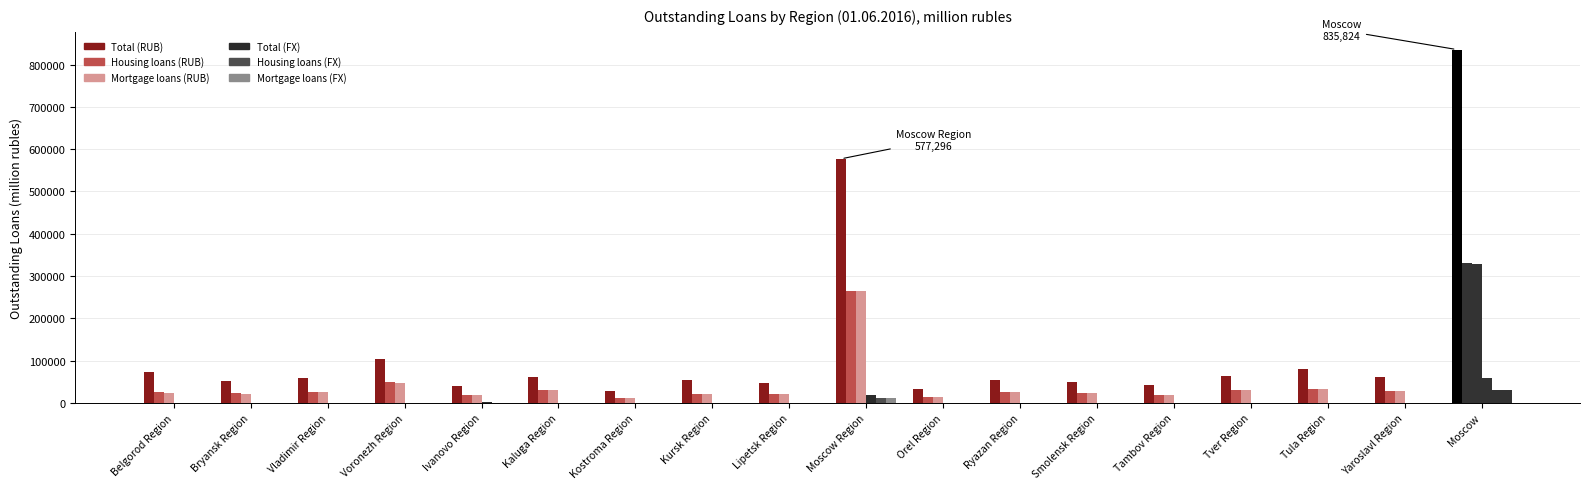

How many data points does each series have?

18